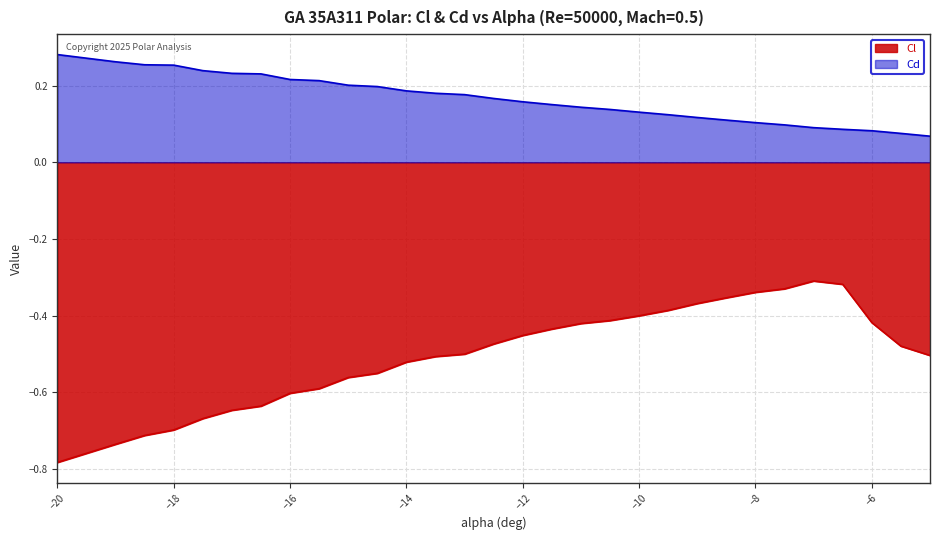

Is the value of Cl at -12.5 greater than the value of Cd at -13.5?

No